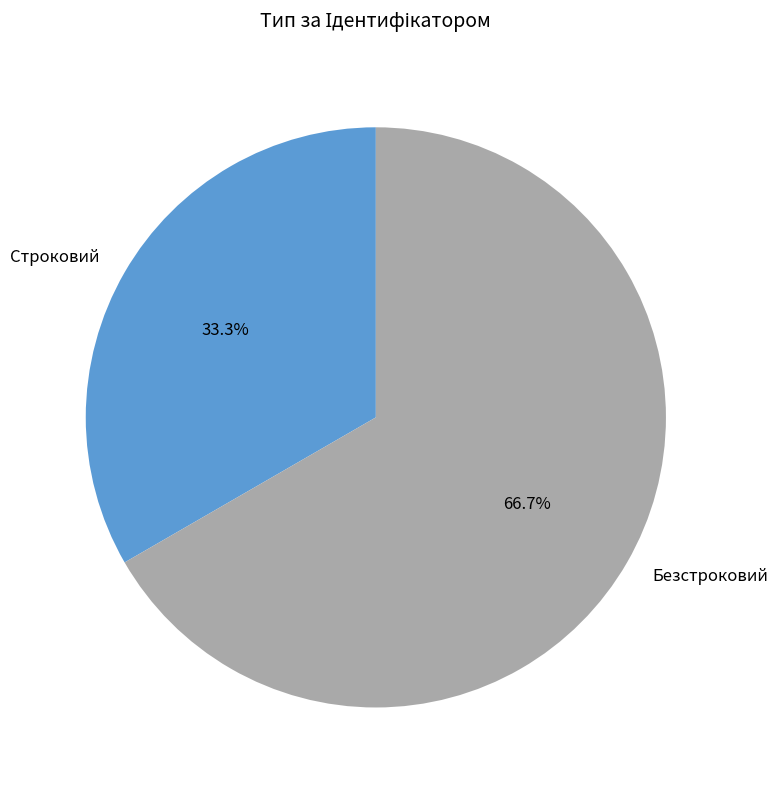

What is the smallest slice in the pie chart?

Строковий